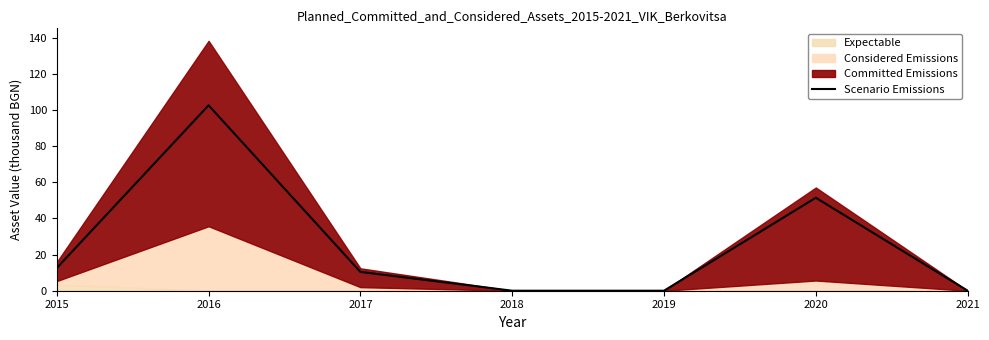

Where does the data first go above 10?

2015